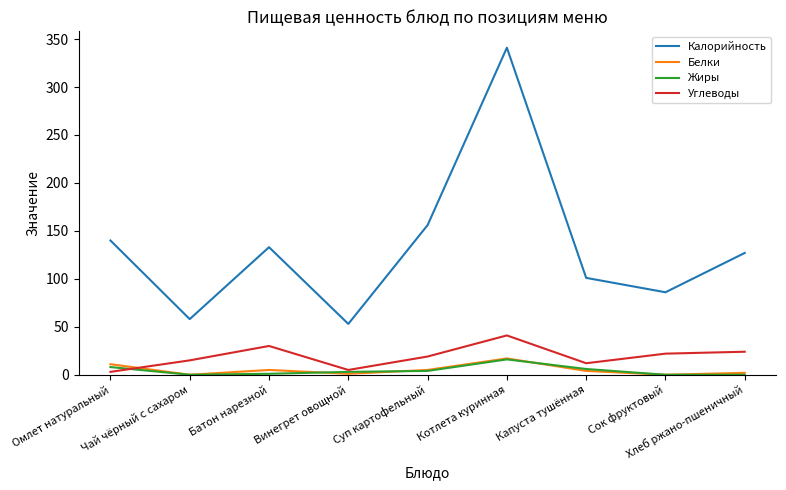

True or false: Белки has more than 0 points higher than both neighbors.

True